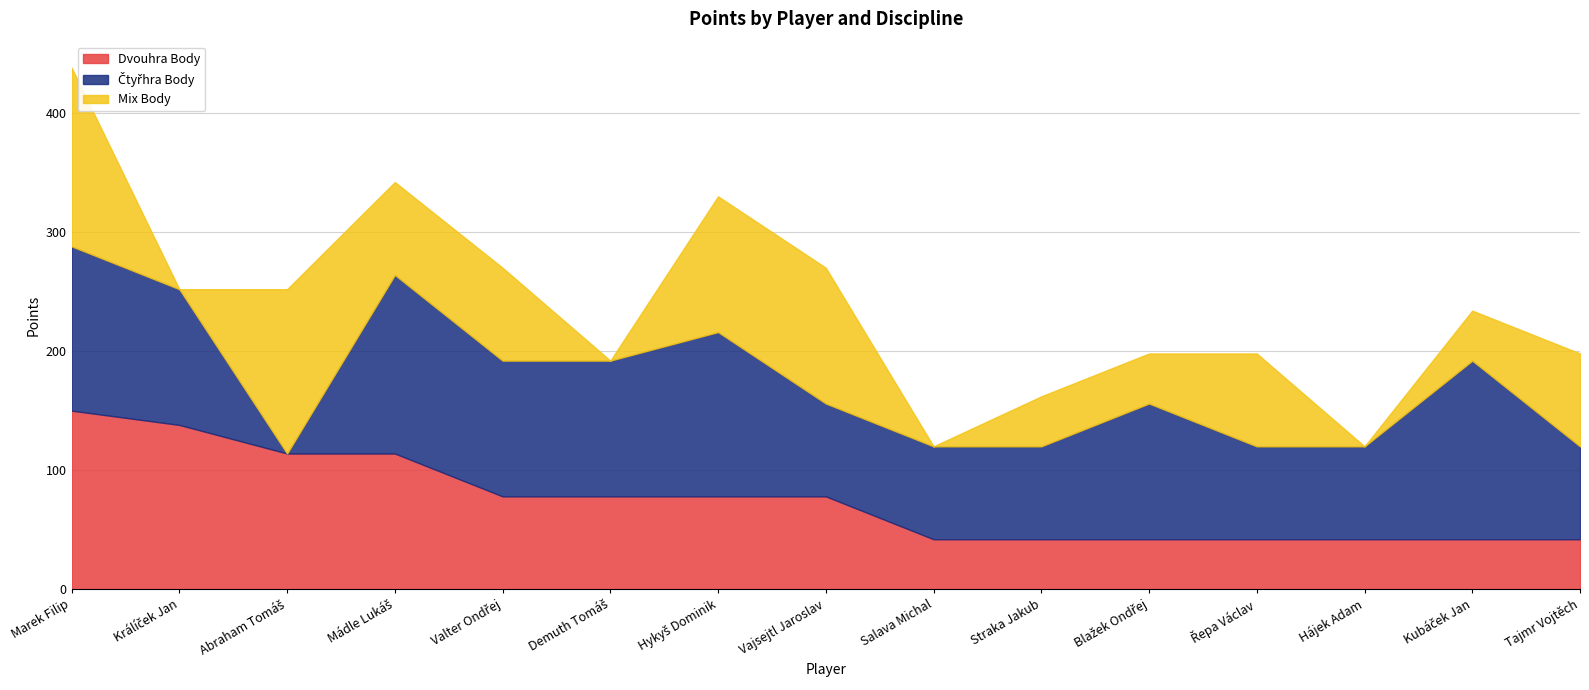

Which series has the largest total across all categories?

Čtyřhra Body